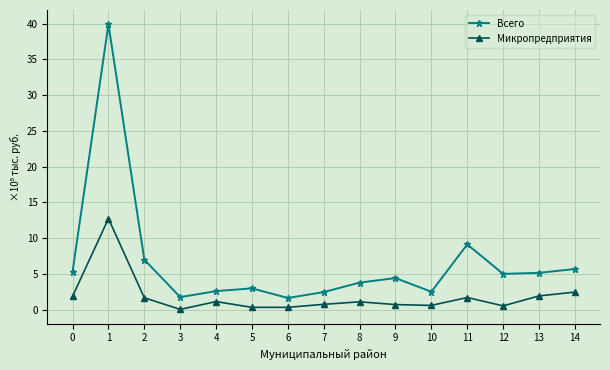

What is the average value of the Всего series?

6.6